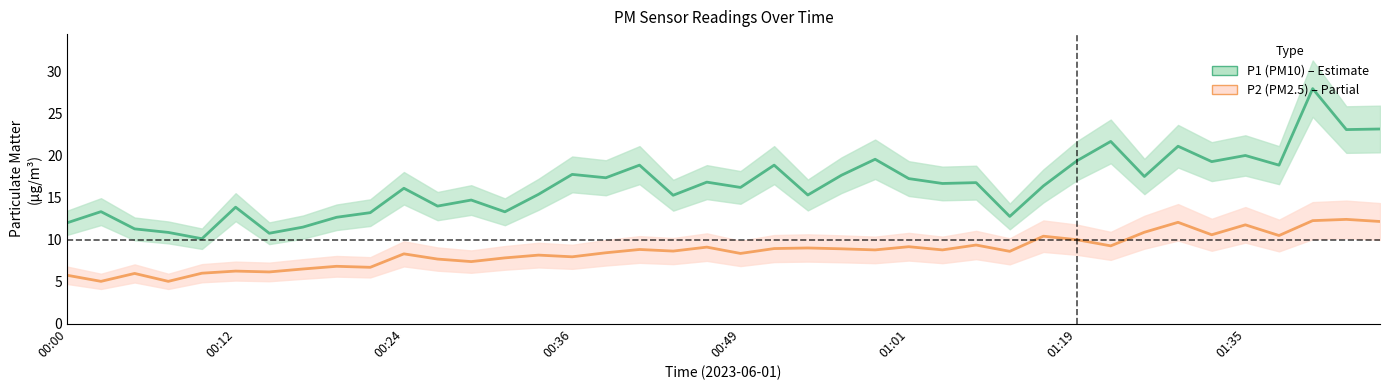

Reading left to right, what are all the values shown in this chart?

P1 (PM10): 12.0	13.3	11.3	10.8	10.1	13.8	10.8	11.5	12.7	13.2	16.1	14.0	14.7	13.3	15.4	17.8	17.4	18.9	15.3	16.8	16.2	18.9	15.3	17.6	19.6	17.2	16.7	16.8	12.8	16.4	19.4	21.7	17.5	21.1	19.3	20.0	18.9	27.9	23.1	23.1
P2 (PM2.5): 5.8	5.0	6.0	5.0	6.0	6.2	6.2	6.5	6.8	6.7	8.3	7.7	7.4	7.8	8.2	8.0	8.4	8.8	8.6	9.1	8.3	8.9	9.0	8.9	8.8	9.2	8.8	9.3	8.6	10.4	10.0	9.2	10.9	12.1	10.6	11.8	10.5	12.2	12.4	12.2